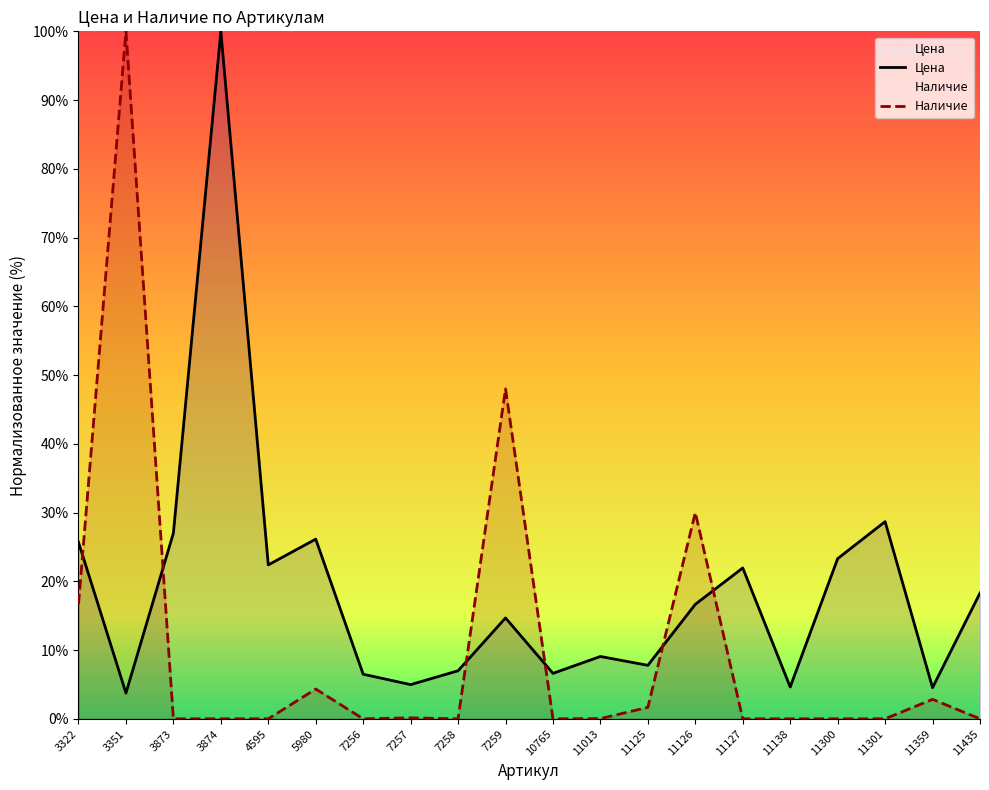

What is the difference between the maximum and second lowest values in the Наличие series?

100.0